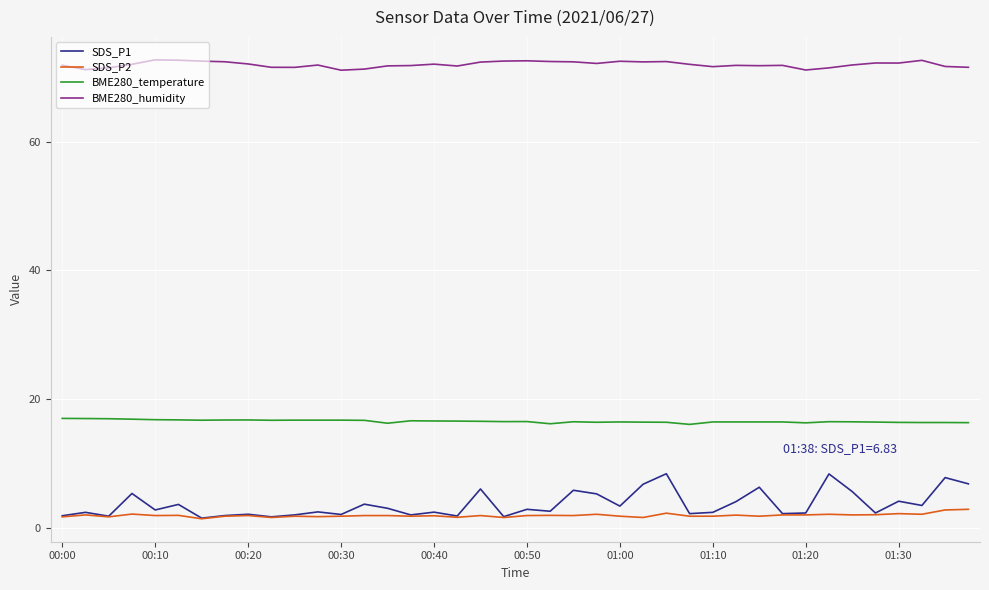

True or false: BME280_humidity and SDS_P1 intersect in this chart.

False